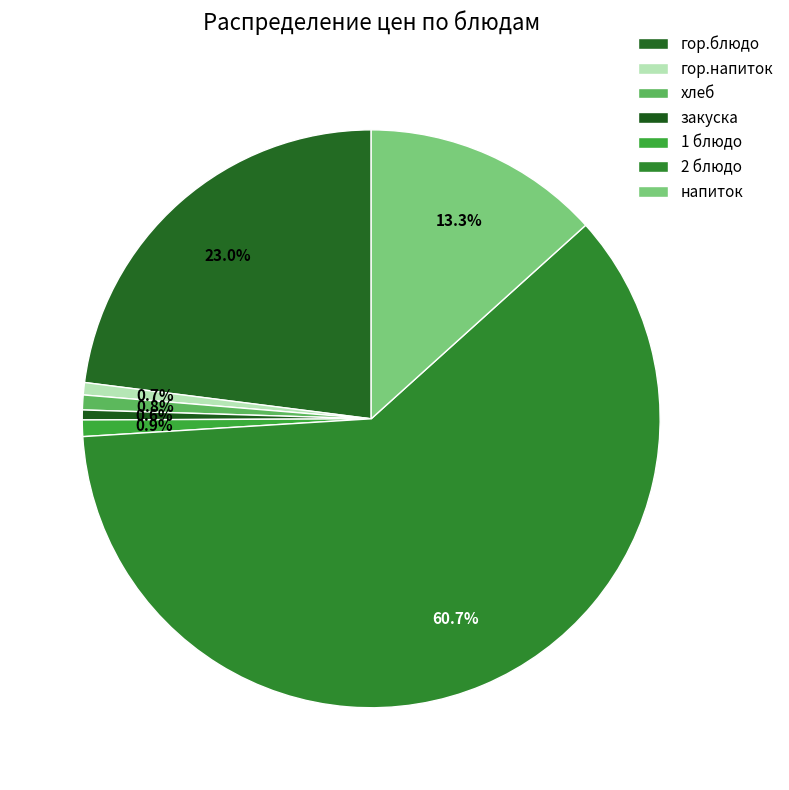

True or false: гор.блюдо accounts for 10% of the total.

False